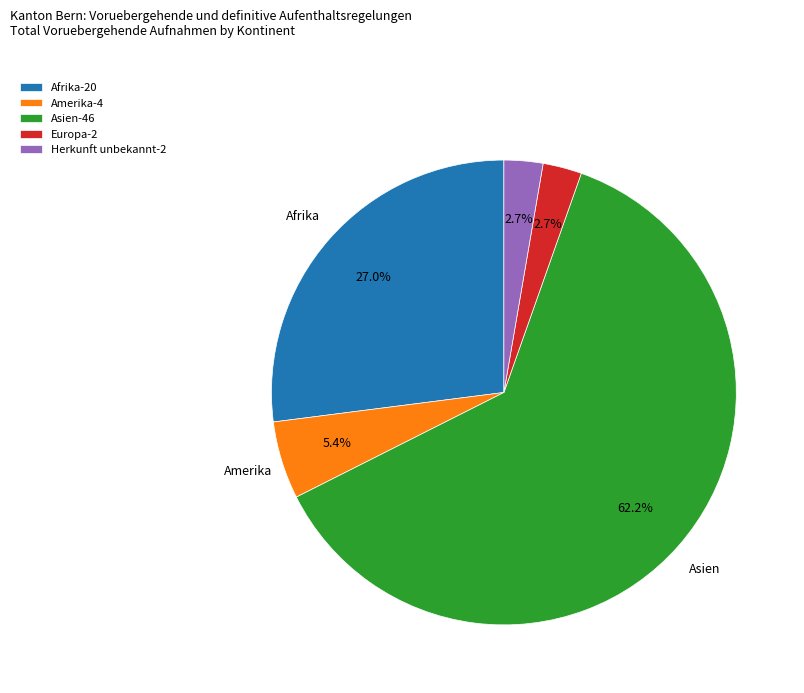

What is the ratio of the value at Asien-46 to the value at Afrika-20?

2.3